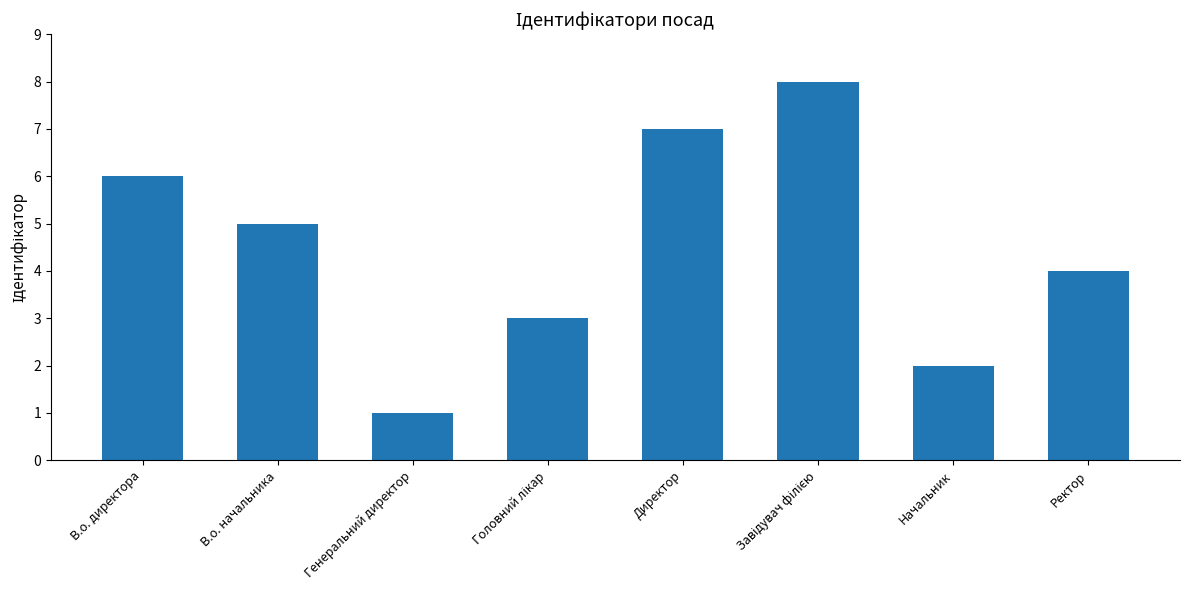

How many data points are less than 5?

4